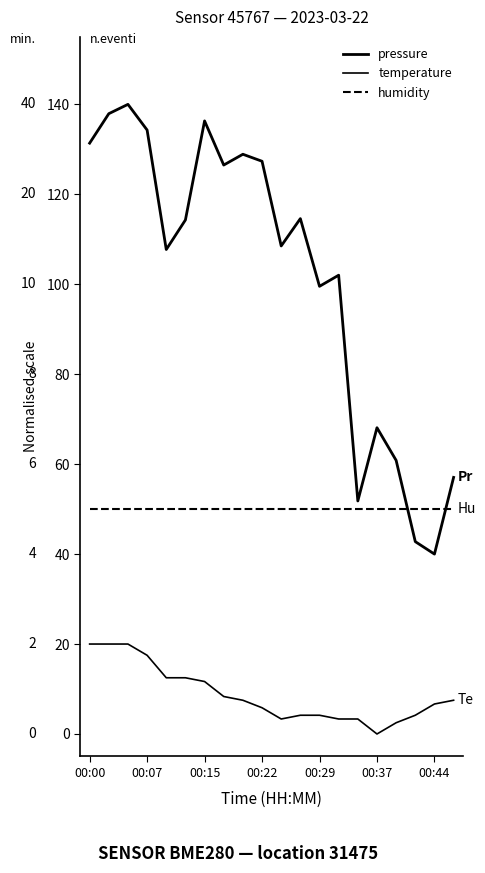

Which series has the largest range (max minus min)?

pressure